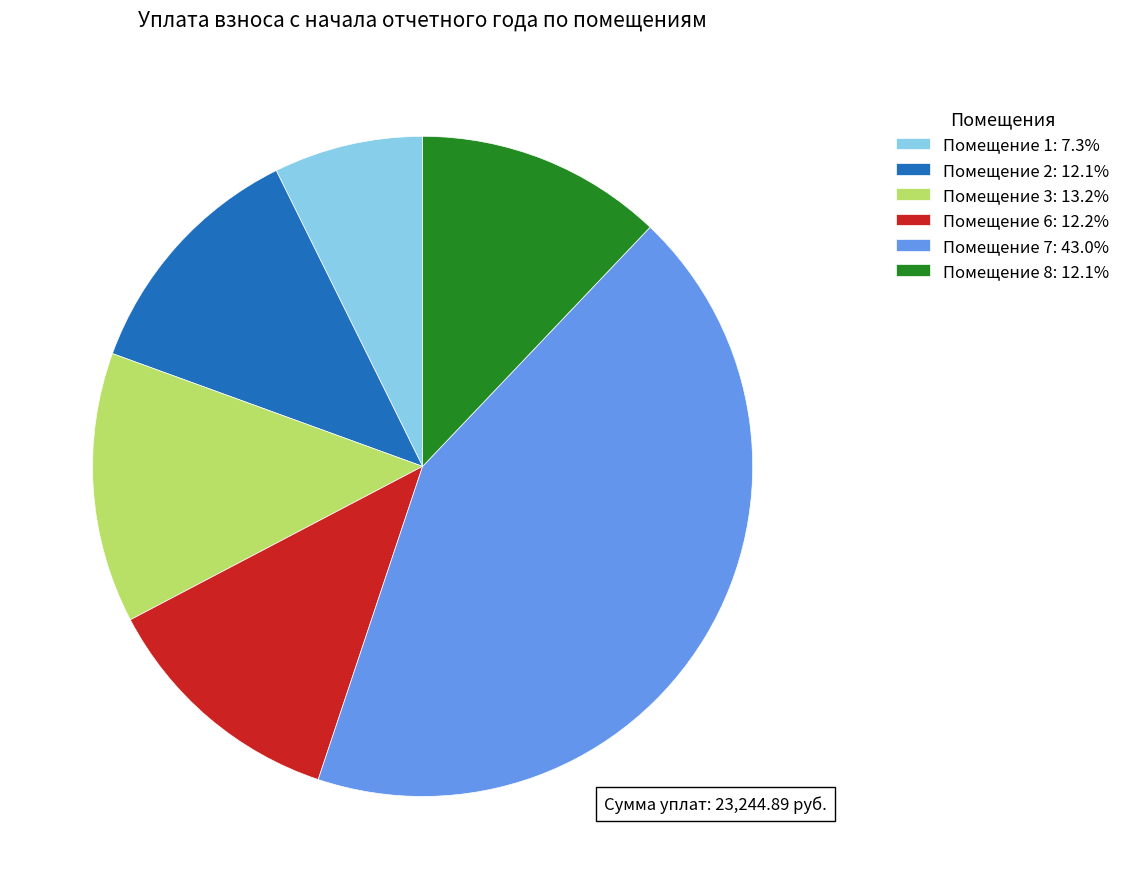

Combined, do Помещение 7: 43.0% and Помещение 3: 13.2% account for over 50%?

Yes